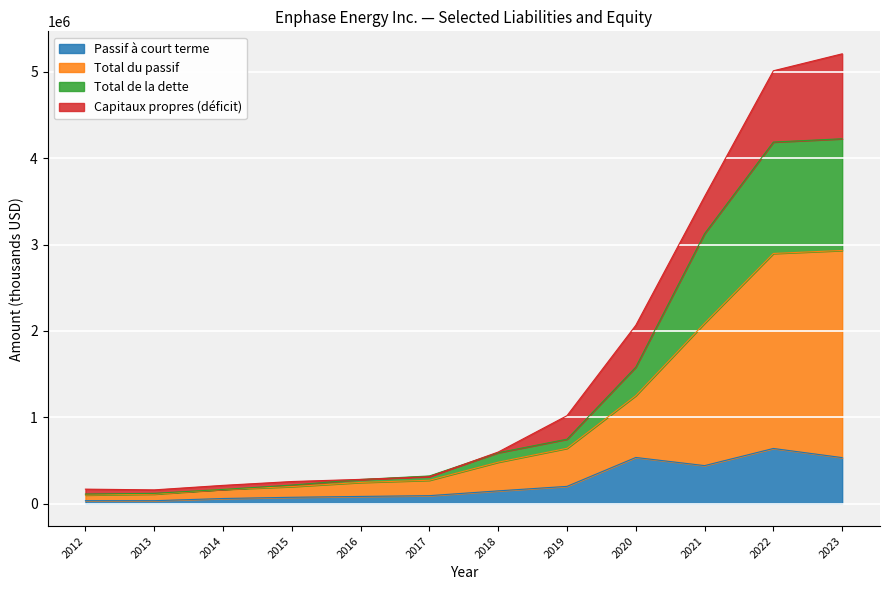

The value of Passif à court terme at 2020 is 332419. True or false?

False